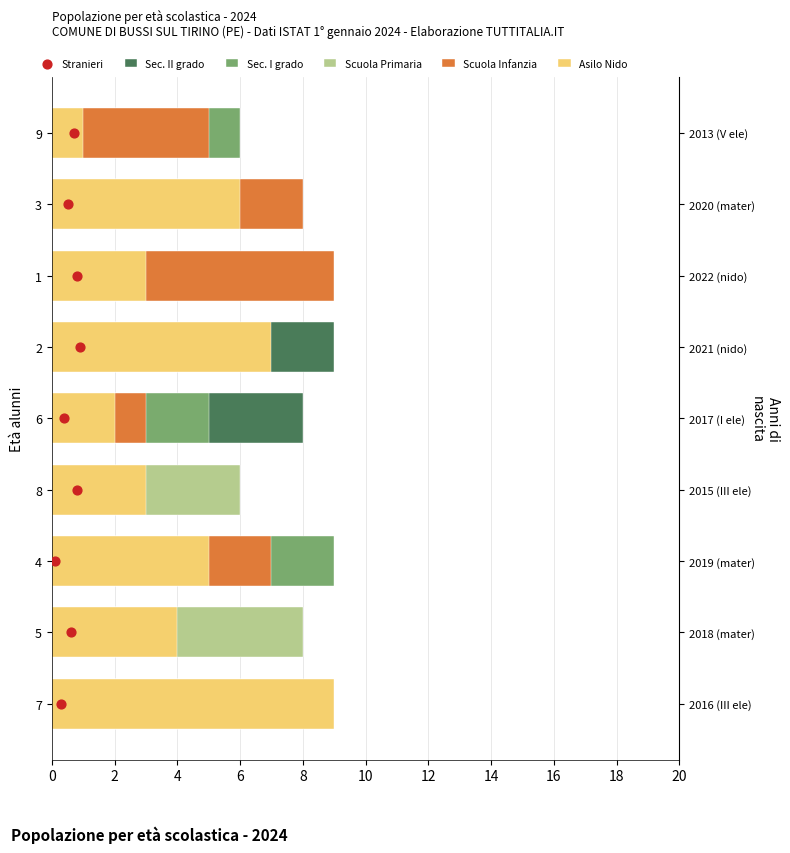

Which series reaches the maximum Y coordinate?

Sec. II grado